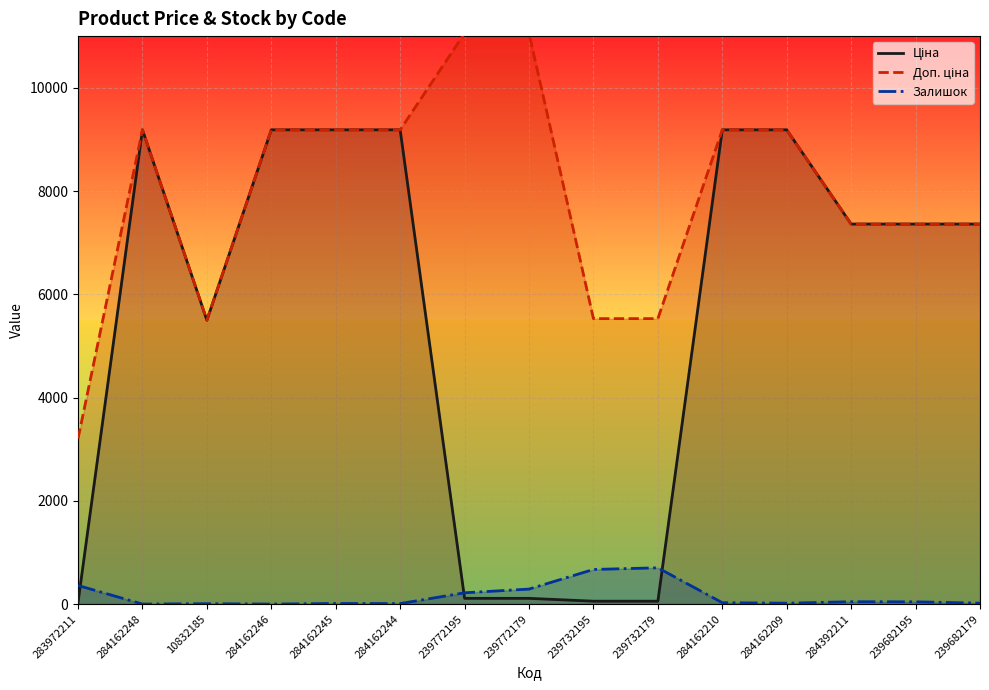

The value of Ціна at 284392211 is 7360.2. True or false?

True